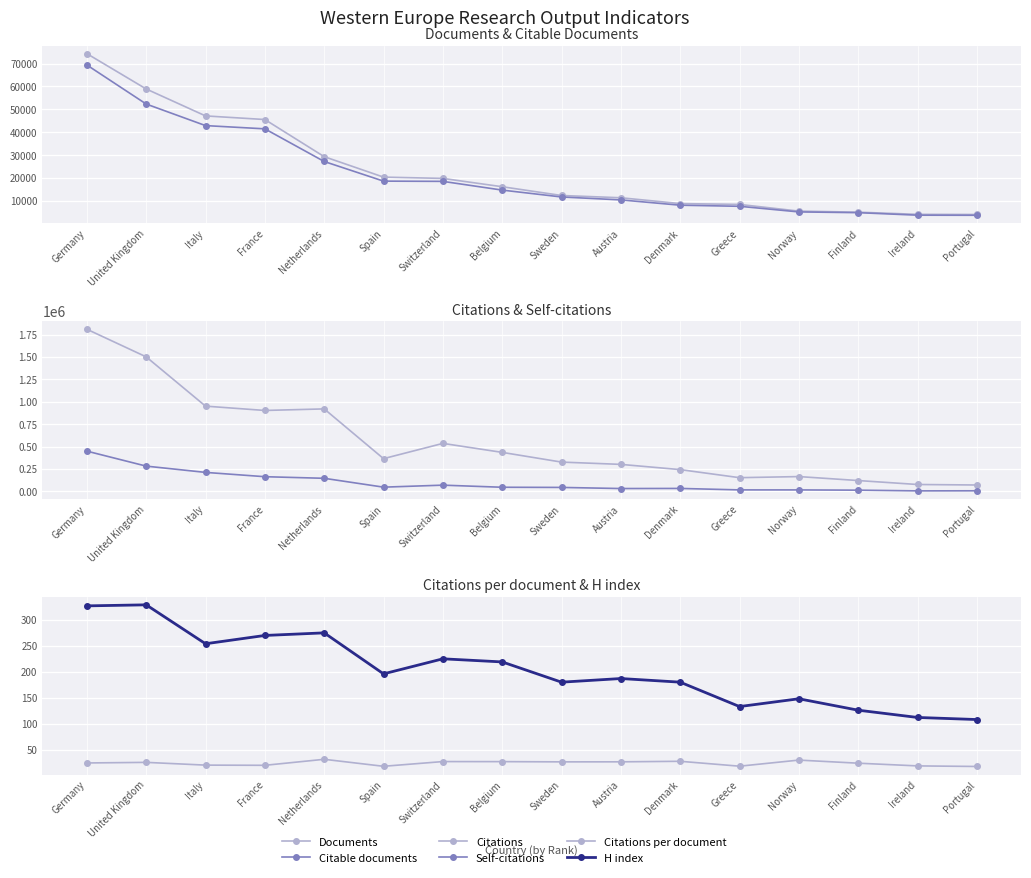

Where is Documents nearest to the value 39204?

France